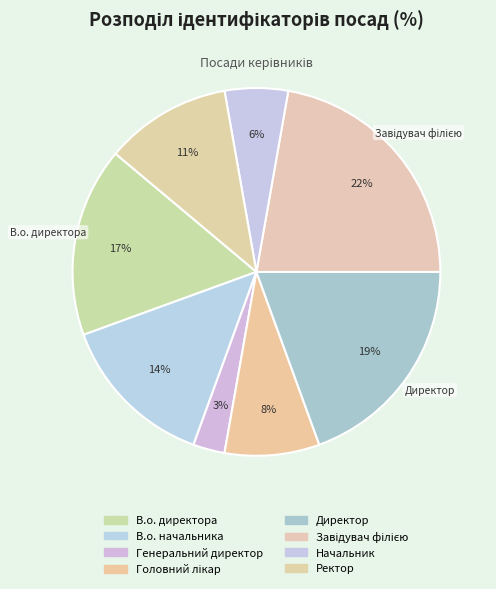

Rank the categories by value from lowest to highest.

Генеральний директор, Начальник, Головний лікар, Ректор, В.о. начальника, В.о. директора, Директор, Завідувач філією